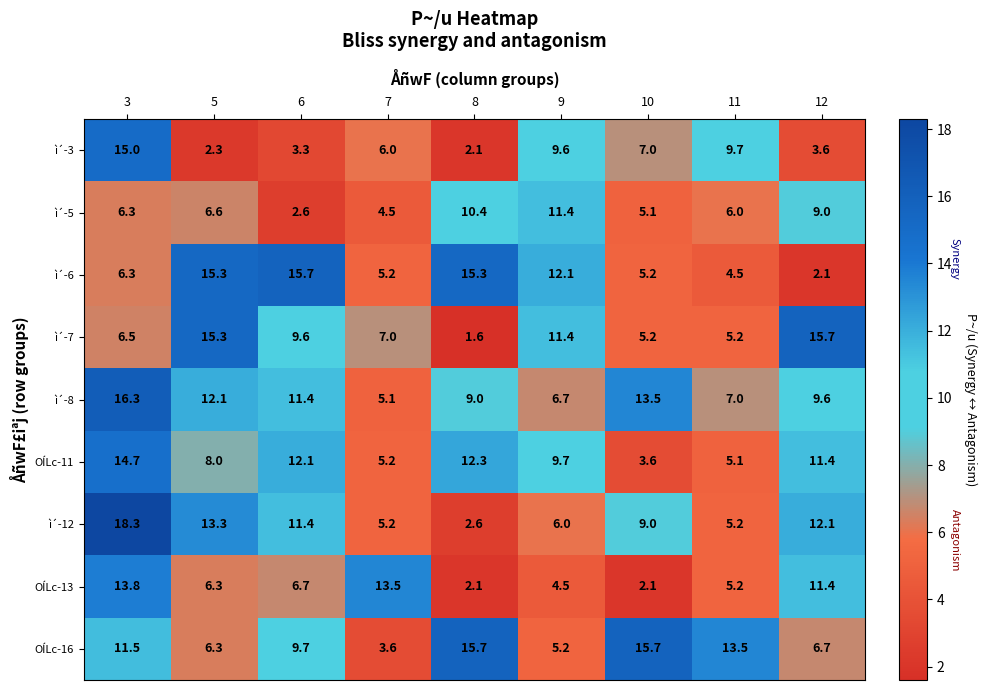

What is the average value of the ì´-3 series?

6.5